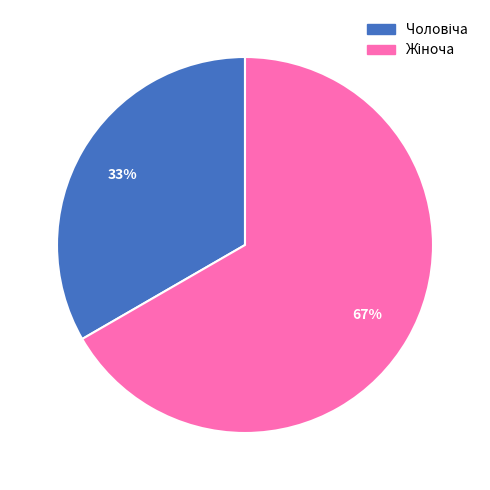

Is there any slice that represents more than half of the pie?

Yes